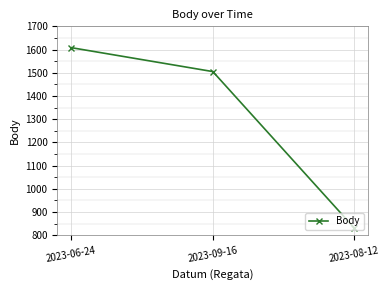

How many data points does each series have?

3